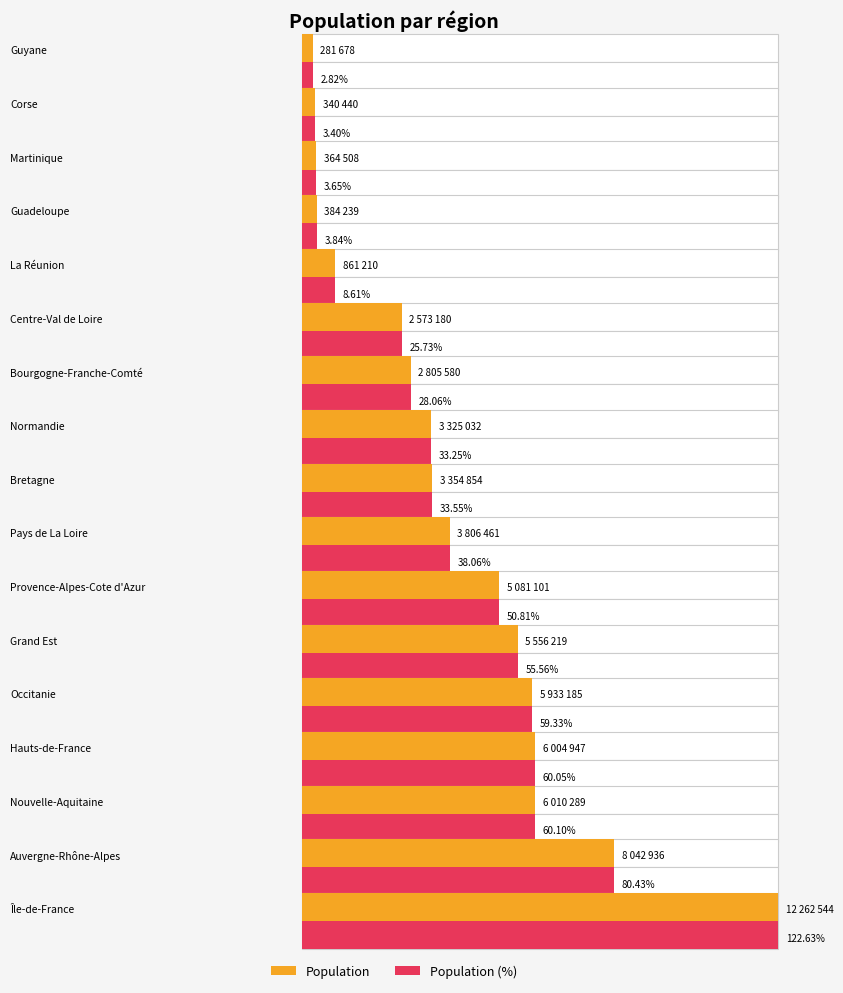

Which category has the lowest value in the Population (%) series?

Guyane